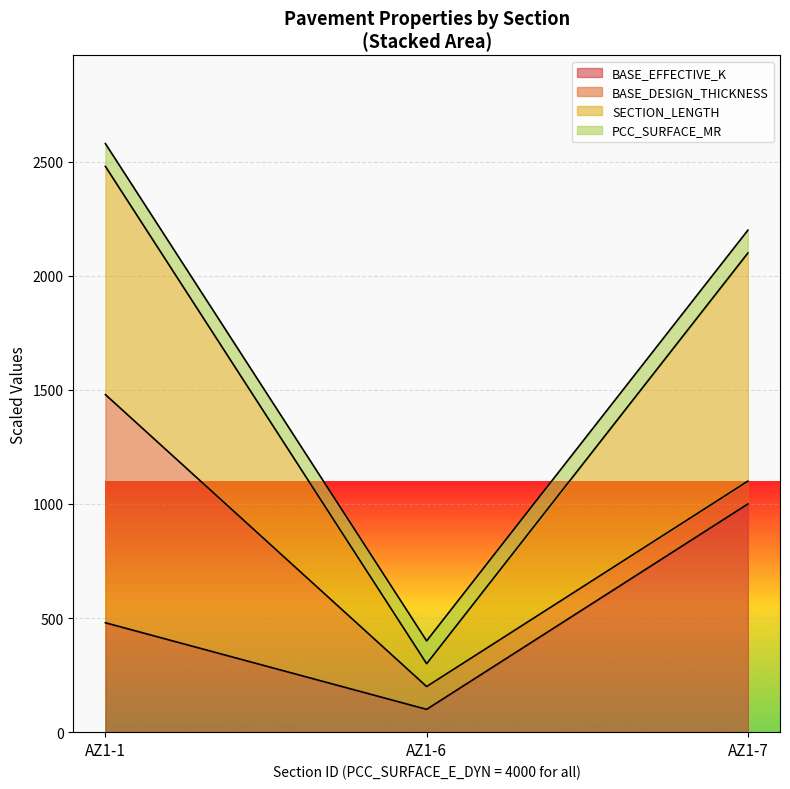

Between AZ1-7 and AZ1-6, which is larger?

AZ1-7